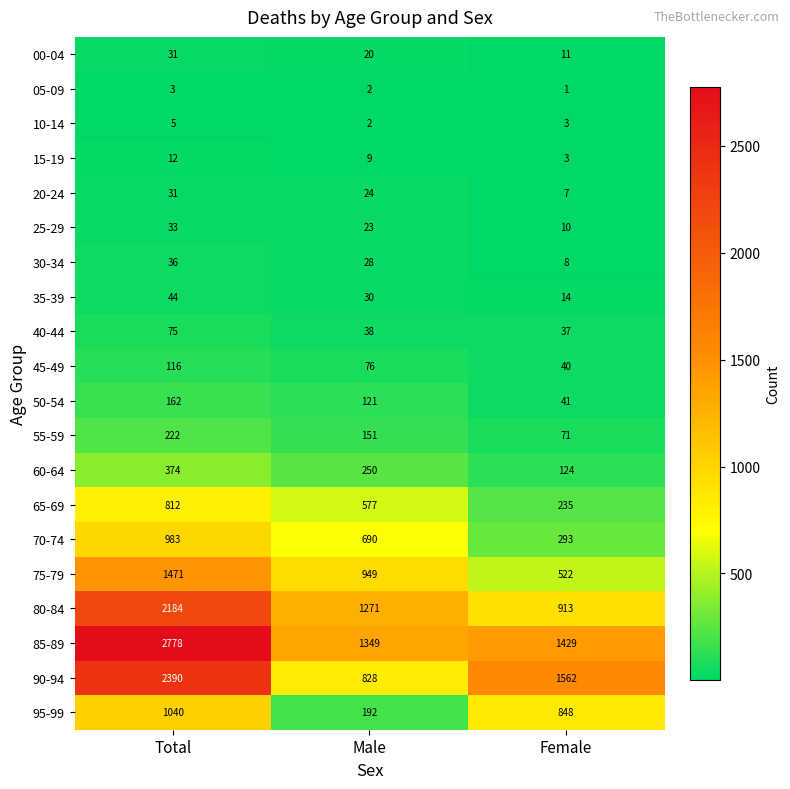

How many series are shown in this chart?

20